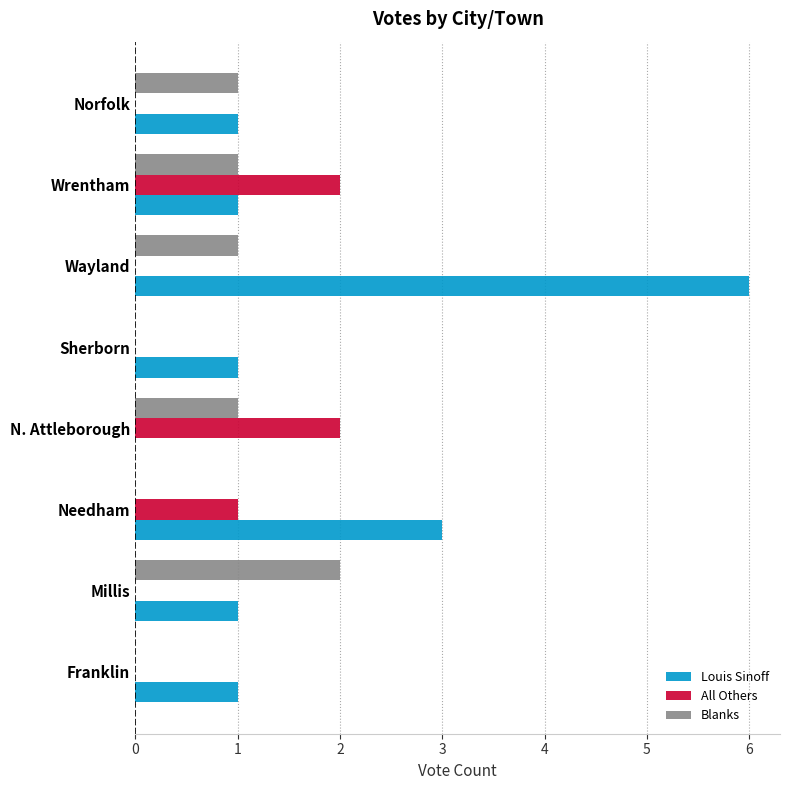

True or false: All Others has a value of -1 at Norfolk.

False